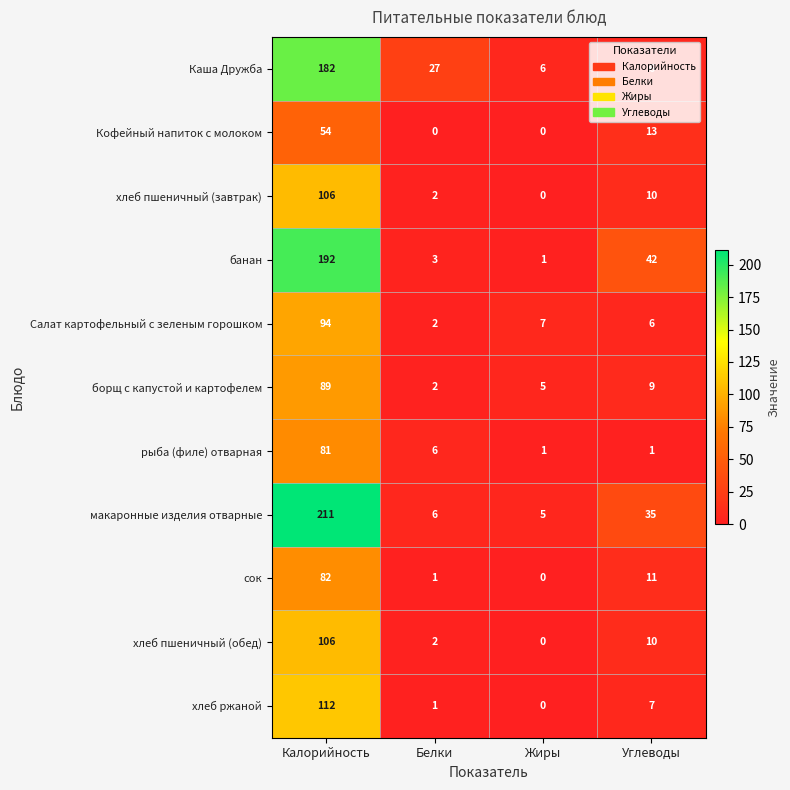

What is the difference between the maximum and second lowest values in the хлеб пшеничный (завтрак) series?

104